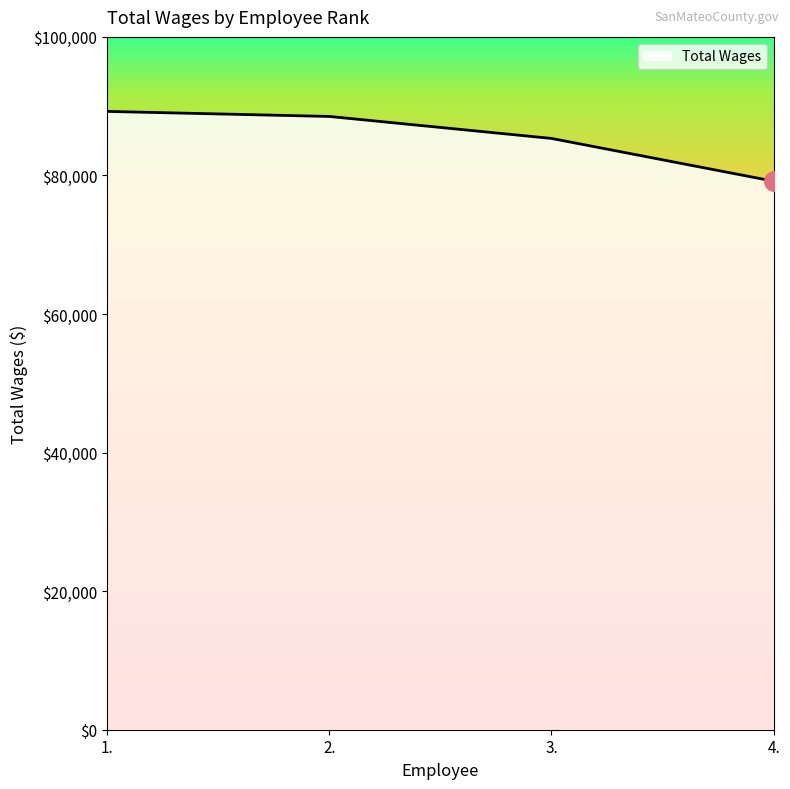

True or false: the data shows 46086 at 3..

False